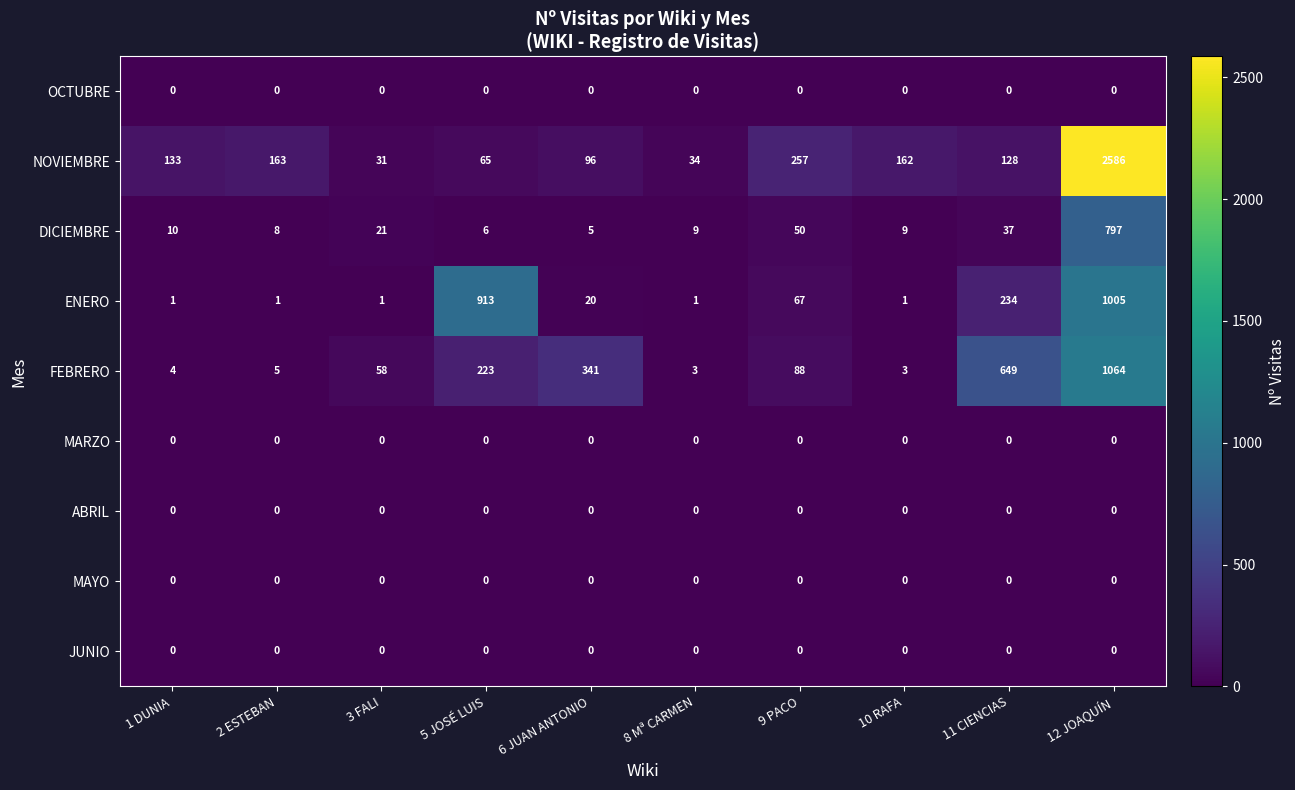

How many categories are shown in the chart?

10